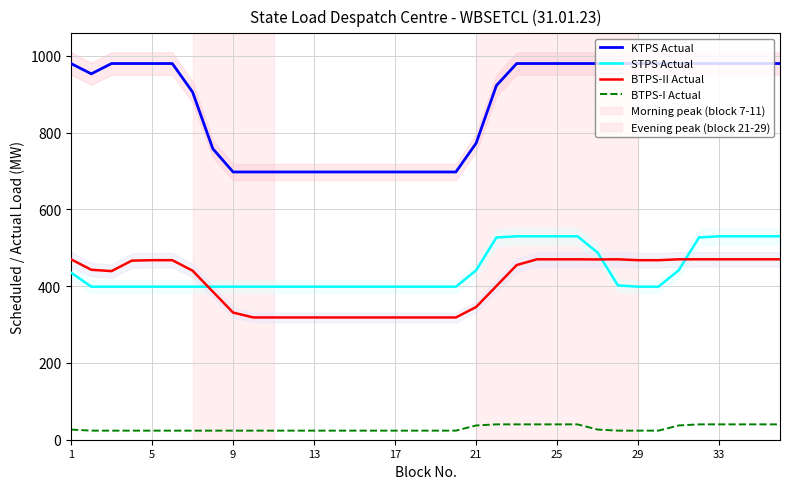

True or false: BTPS-I Actual and STPS Actual intersect in this chart.

False